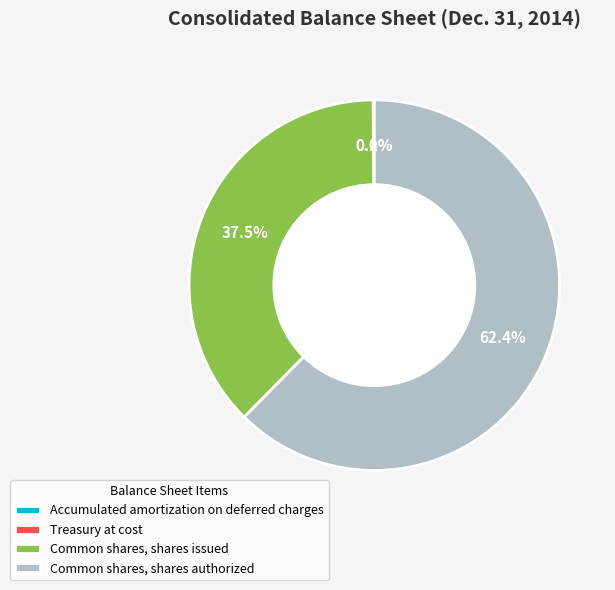

What portion of the pie excludes Common shares, shares issued?

62.5%